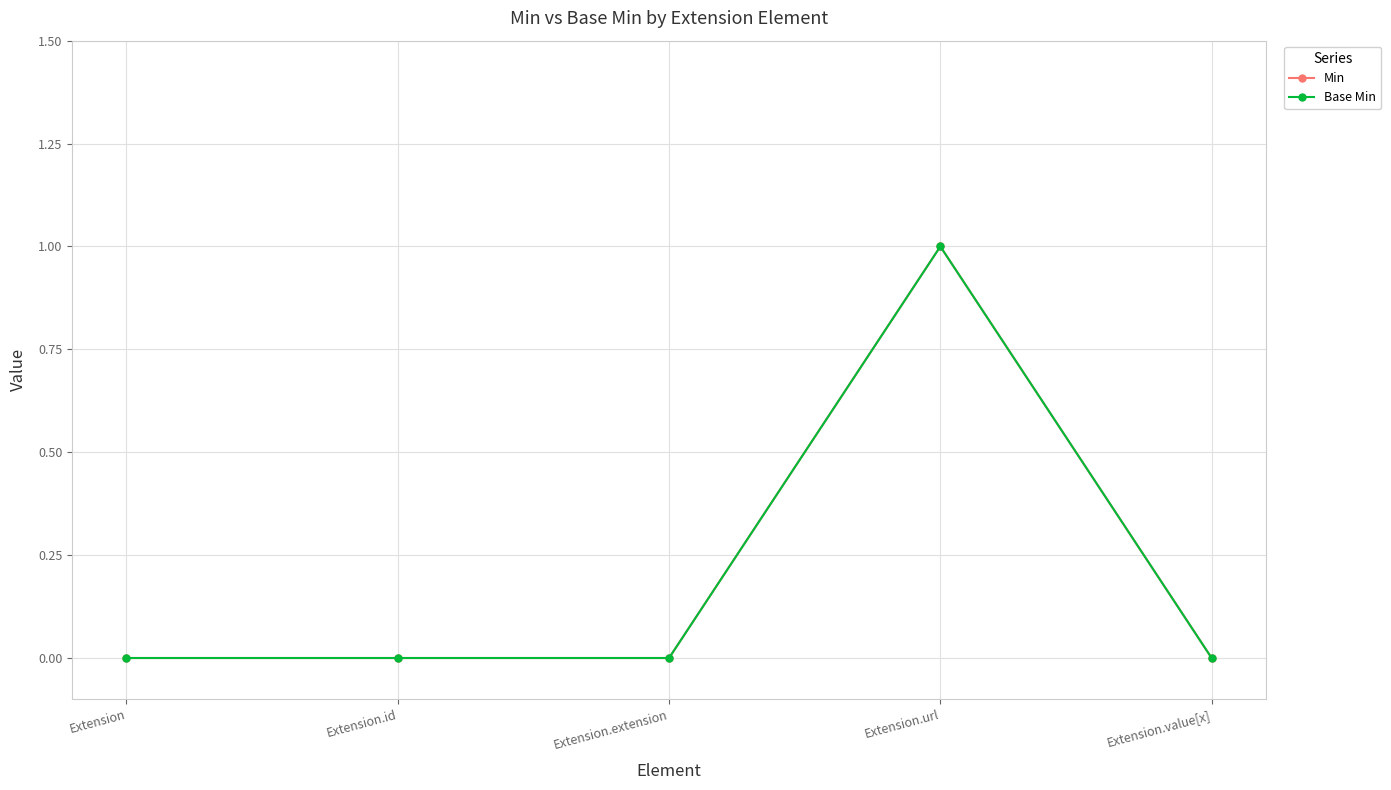

How many lines are shown in the chart?

2